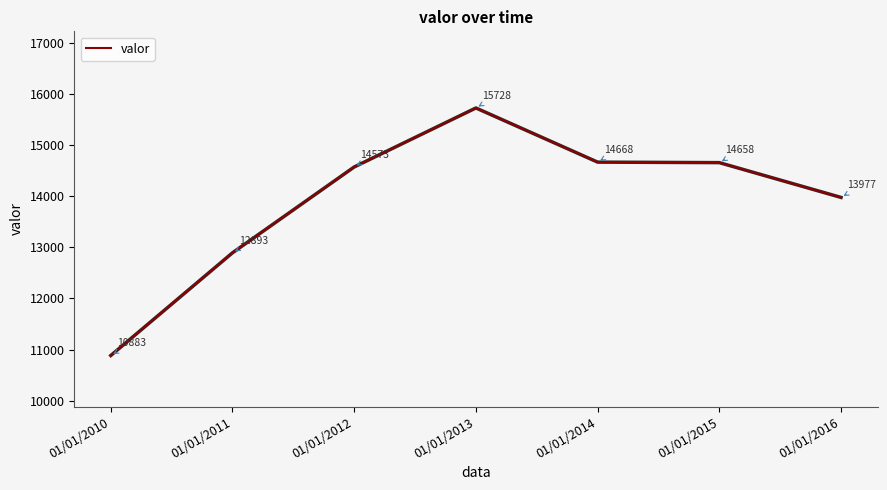

List the labels in order of value, smallest first.

01/01/2010, 01/01/2011, 01/01/2016, 01/01/2012, 01/01/2015, 01/01/2014, 01/01/2013